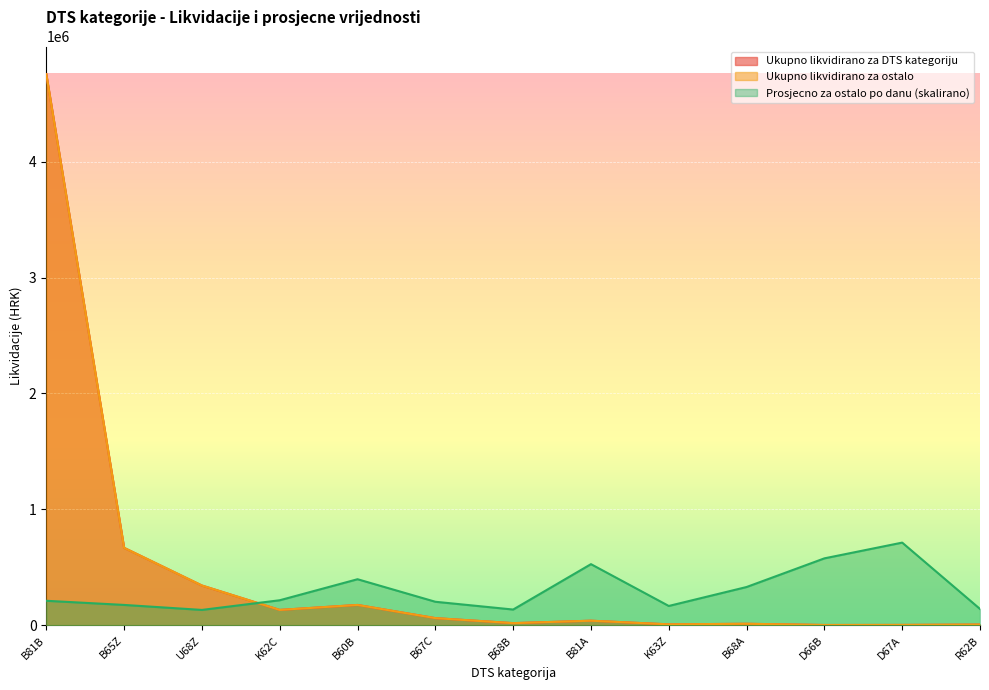

Reading left to right, list all the values displayed in this chart.

Ukupno likvidirano za DTS kategoriju: 4755225.0	668175.0	343200.0	132600.0	175500.0	61875.0	18600.0	39600.0	8100.0	13125.0	2550.0	3150.0	6225.0
Ukupno likvidirano za ostalo: 4754140.0	668068.1	343200.0	132600.0	175500.0	61855.9	18600.0	39600.0	8100.0	13125.0	2550.0	3150.0	6225.0
Prosjecno za ostalo po danu: 211412.8	175698.8	132618.7	216011.8	397400.9	202993.8	135863.6	527469.9	166740.8	330223.2	577420.2	713283.8	140958.5